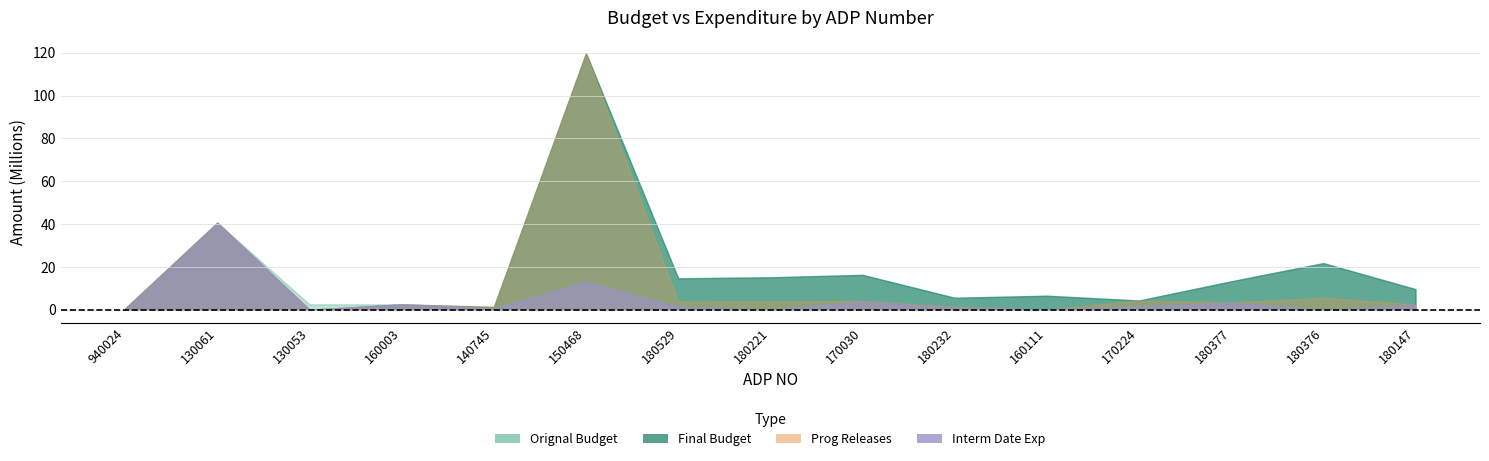

Which category has the lowest value in the Prog Releases series?

130053